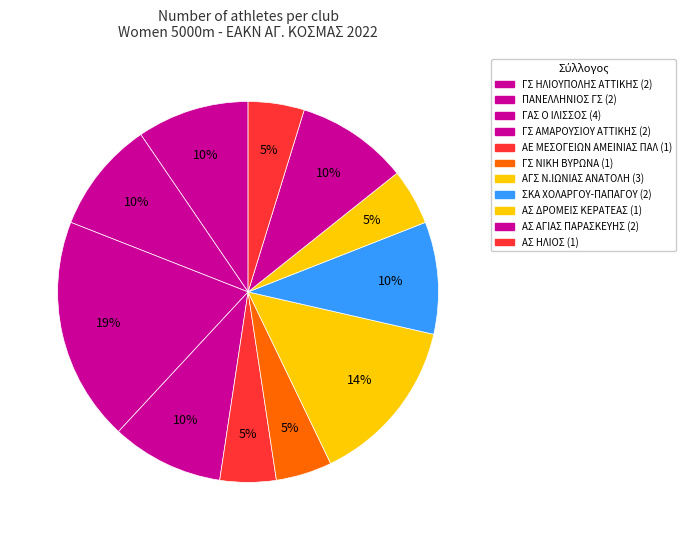

Count the number of slices in the pie.

11